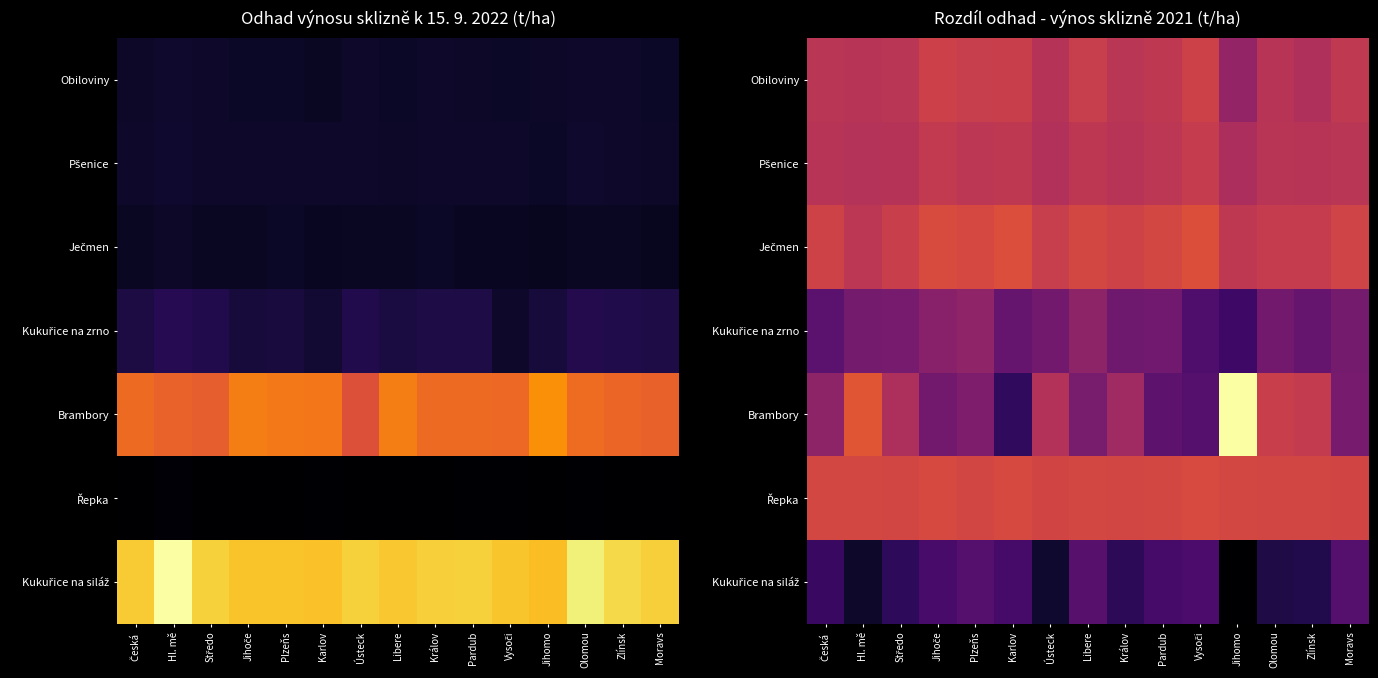

Which series has the largest range (max minus min)?

Brambory